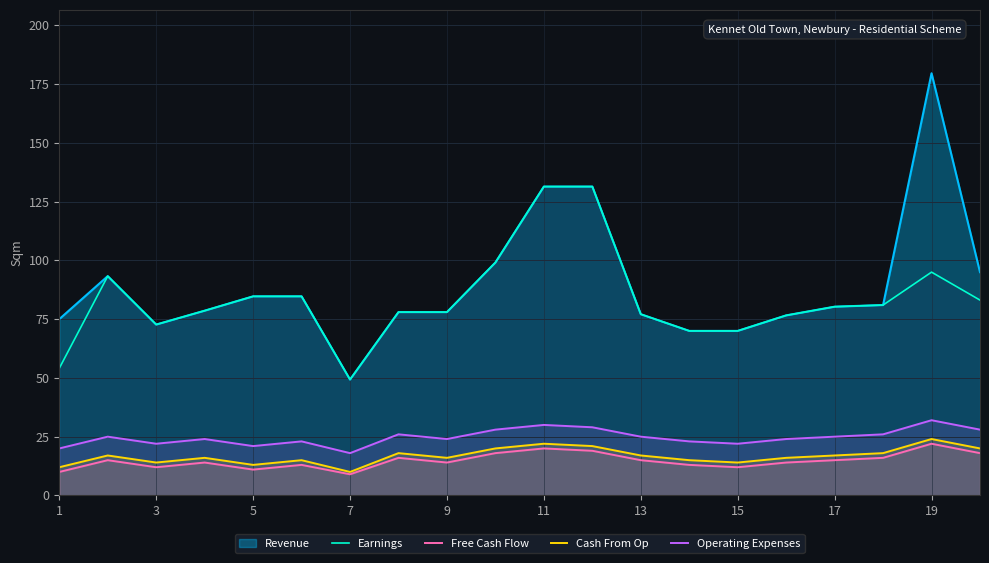

How many distinct data groups are displayed?

5